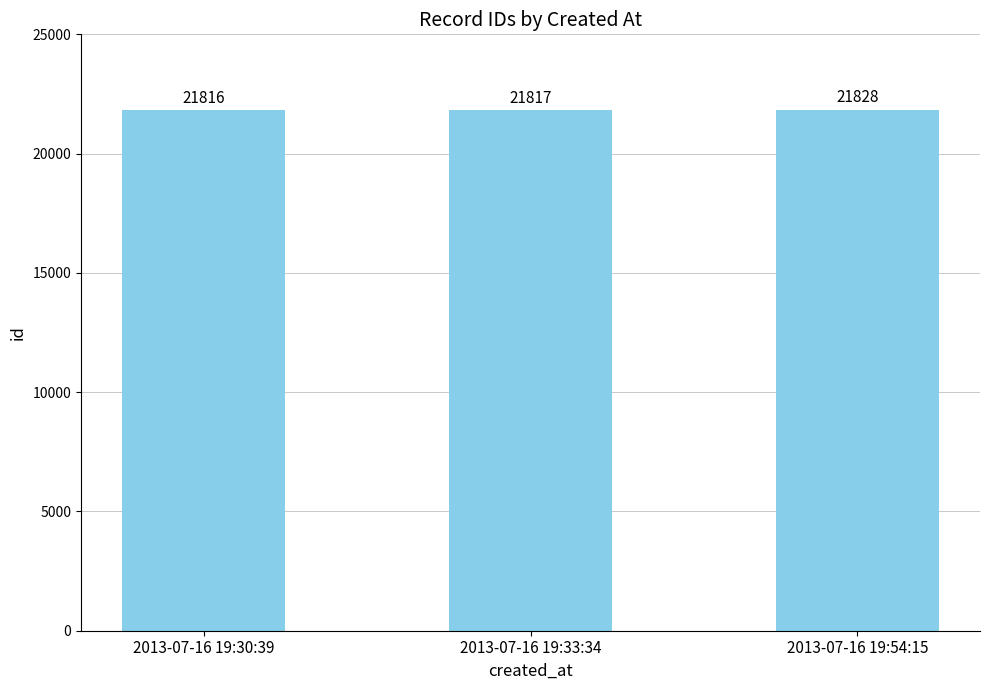

What is the label of the 3rd bar from the left?

2013-07-16 19:54:15